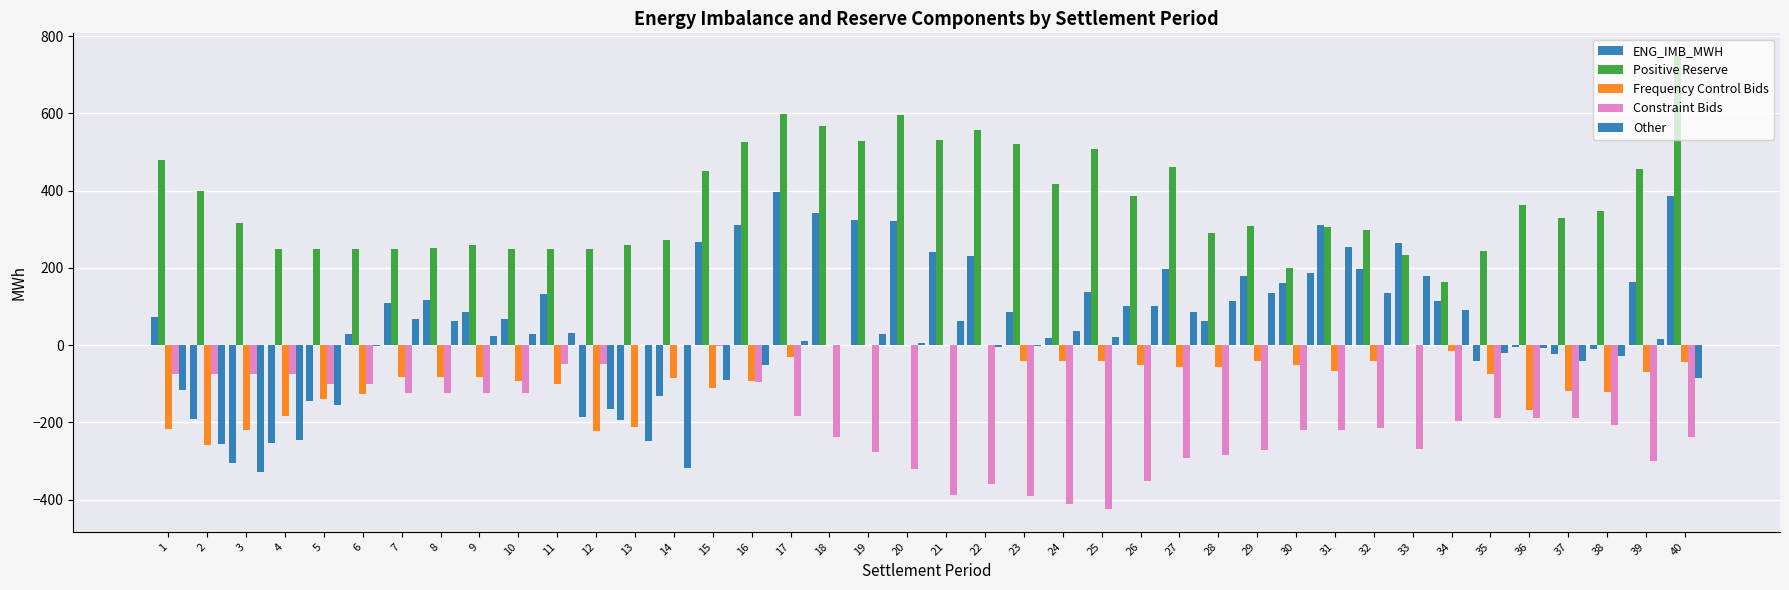

How many groups of bars are there?

40